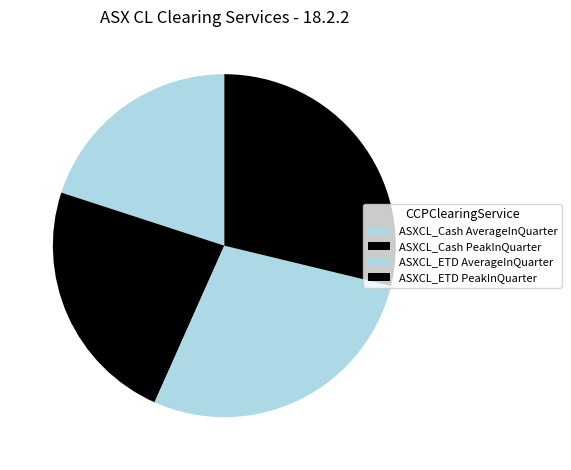

Which category has the smallest portion of the pie?

ASXCL_Cash AverageInQuarter